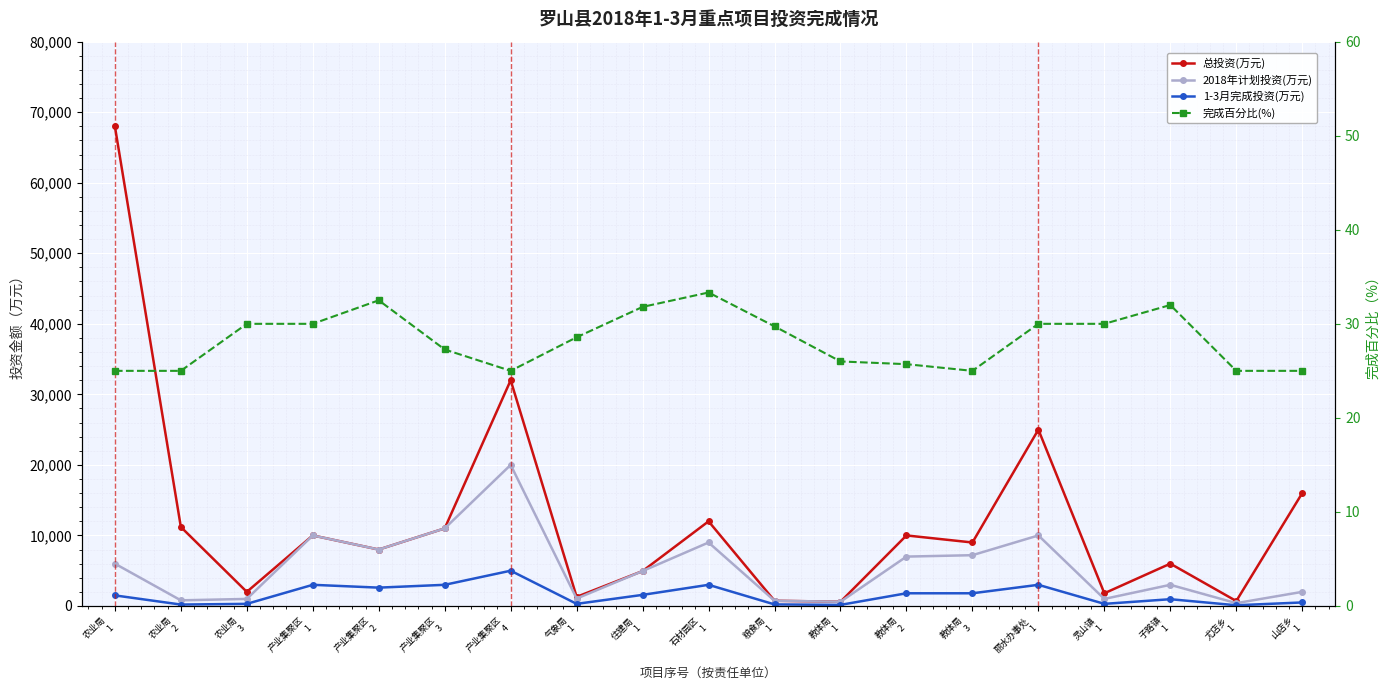

True or false: 2018年计划投资(万元) and 1-3月完成投资(万元) cross at least once.

False